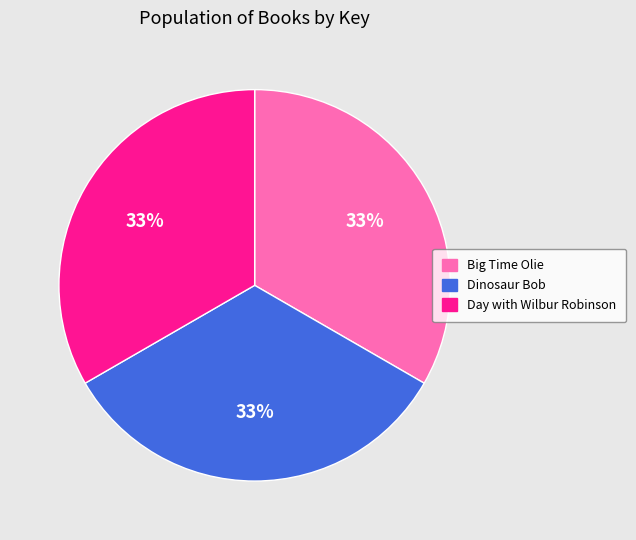

To the nearest percent, what is the combined percentage of Day with Wilbur Robinson and Dinosaur Bob?

67%